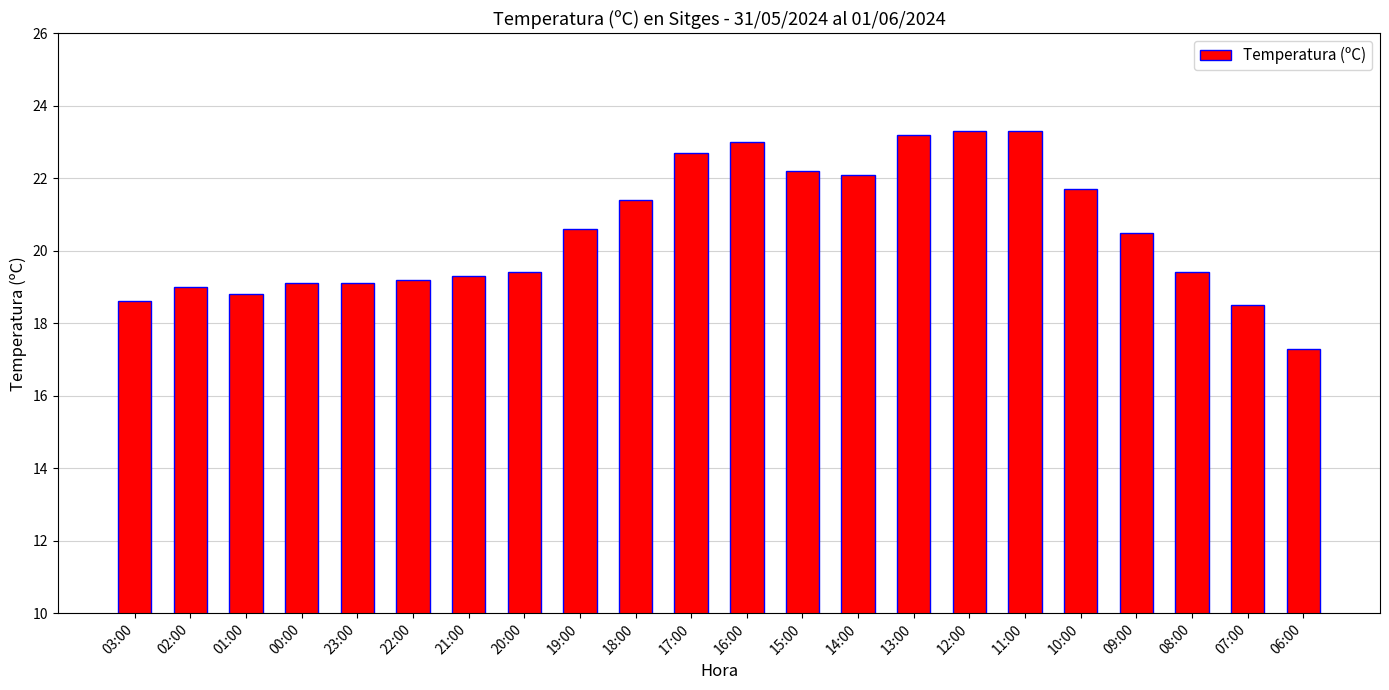

What position from the left is 19:00?

9